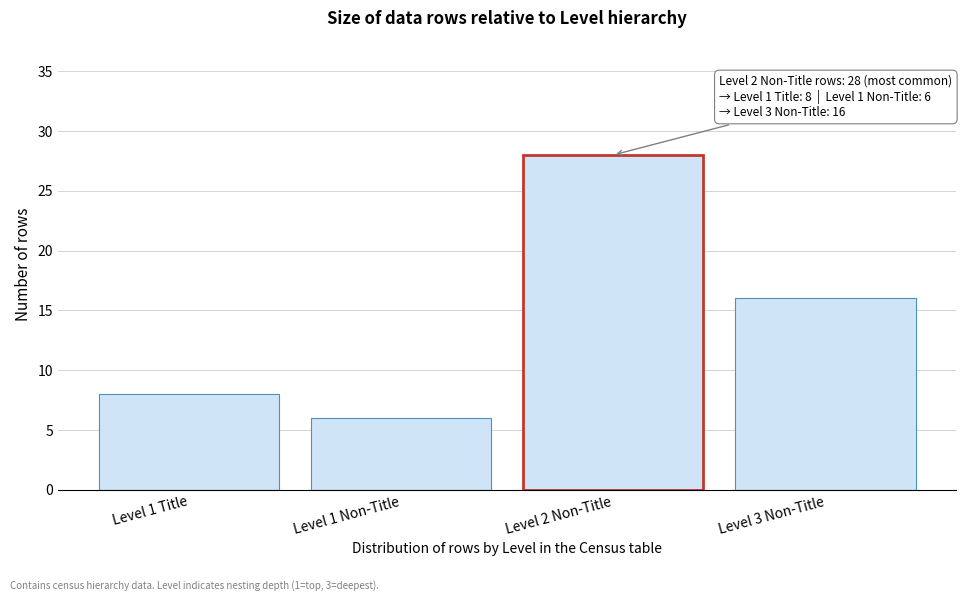

Reading right to left, extract all data points from this chart.

16	28	6	8